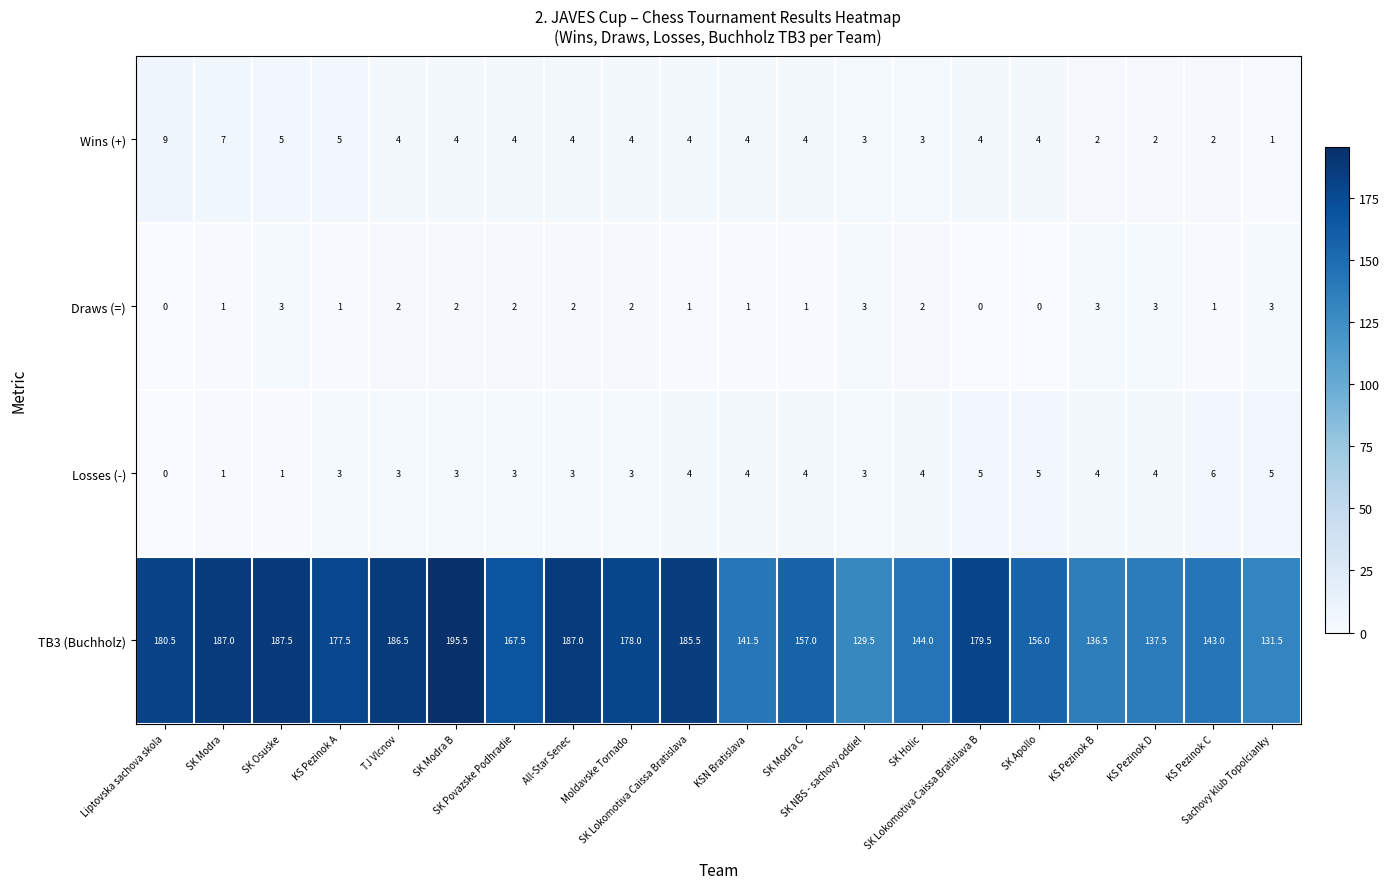

Which category has the highest value across all series?

SK Modra B